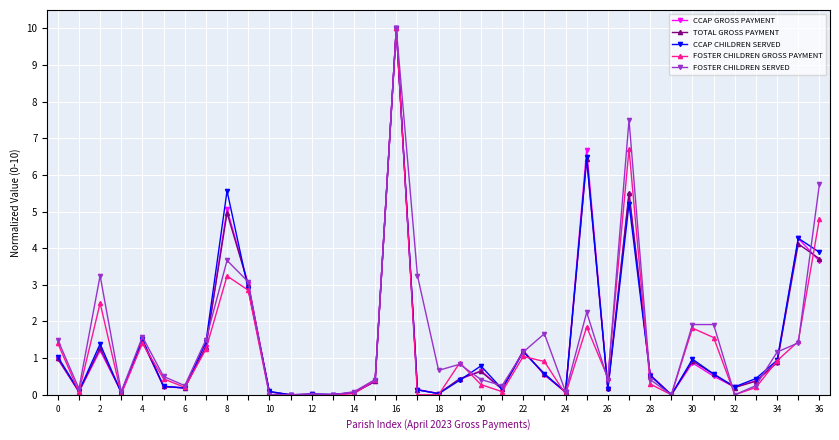

True or false: FOSTER CHILDREN GROSS PAYMENT has more than 2 interior local peaks.

True